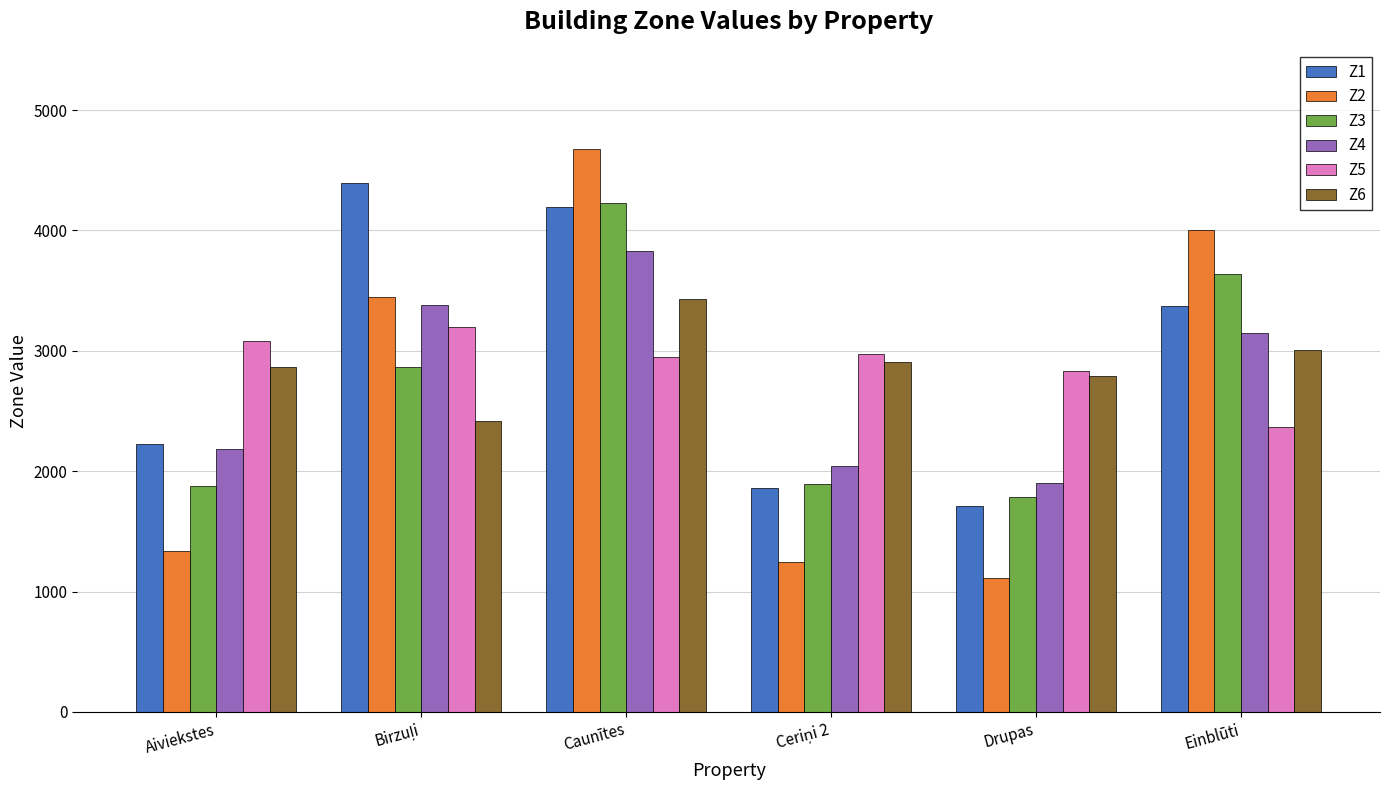

What is the average value of the Z1 series?

2959.0